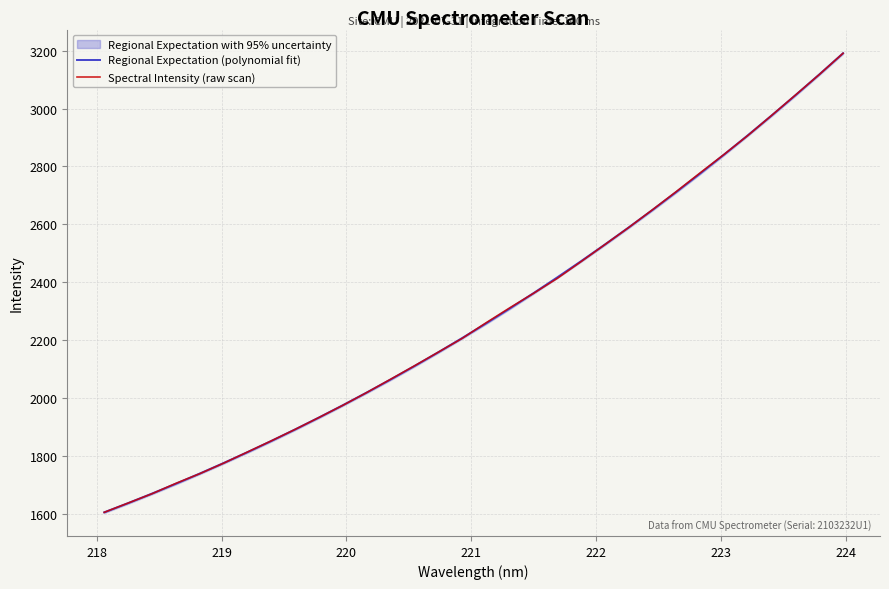

What is the maximum value for Regional Expectation (polynomial fit)?

3191.6